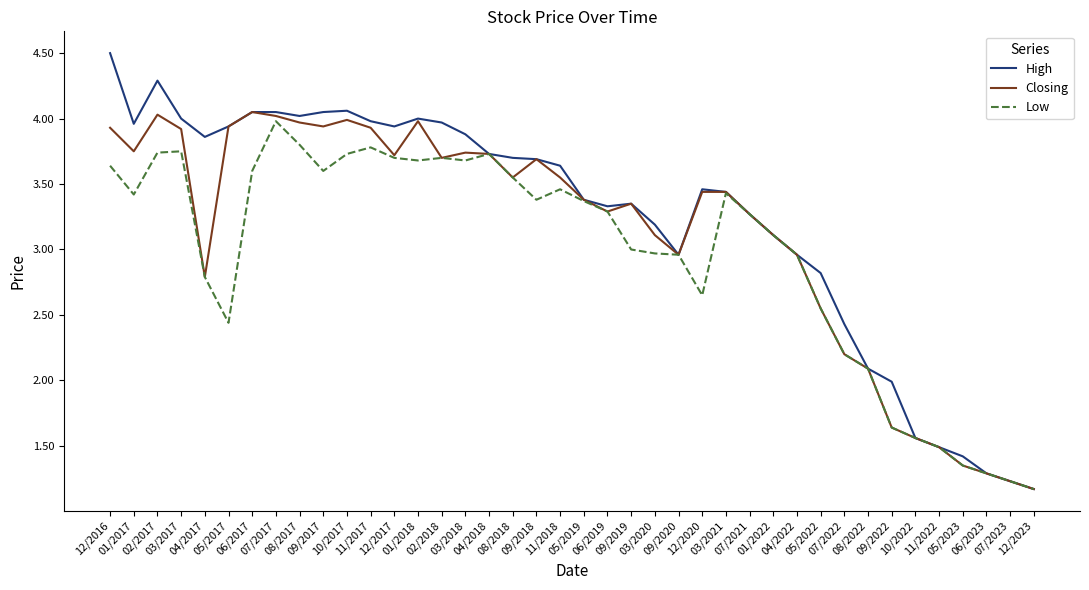

Which label corresponds to the smallest value in the chart?

12/2023